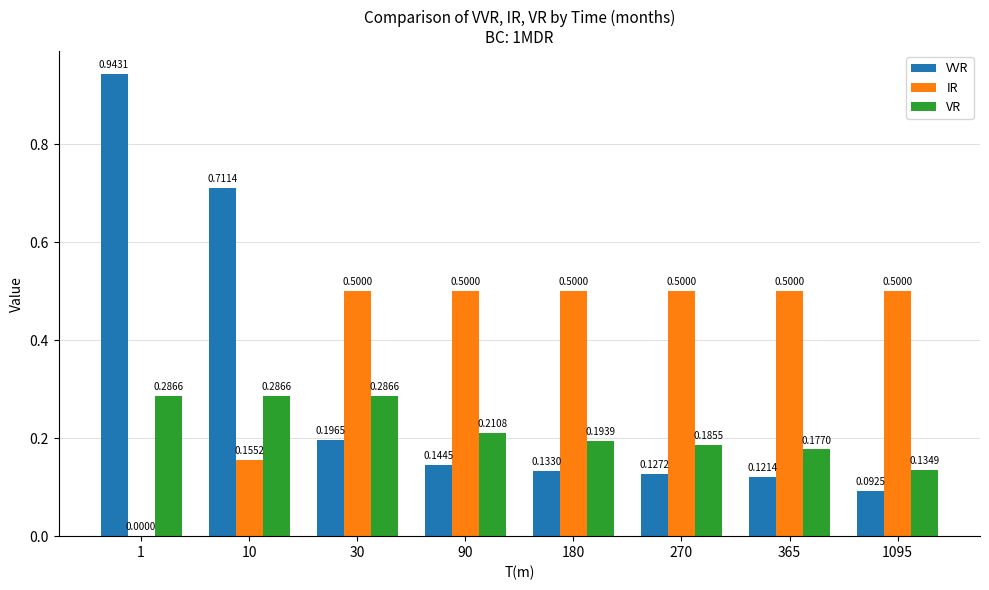

Is it true that VR equals 0.3 at 180?

False